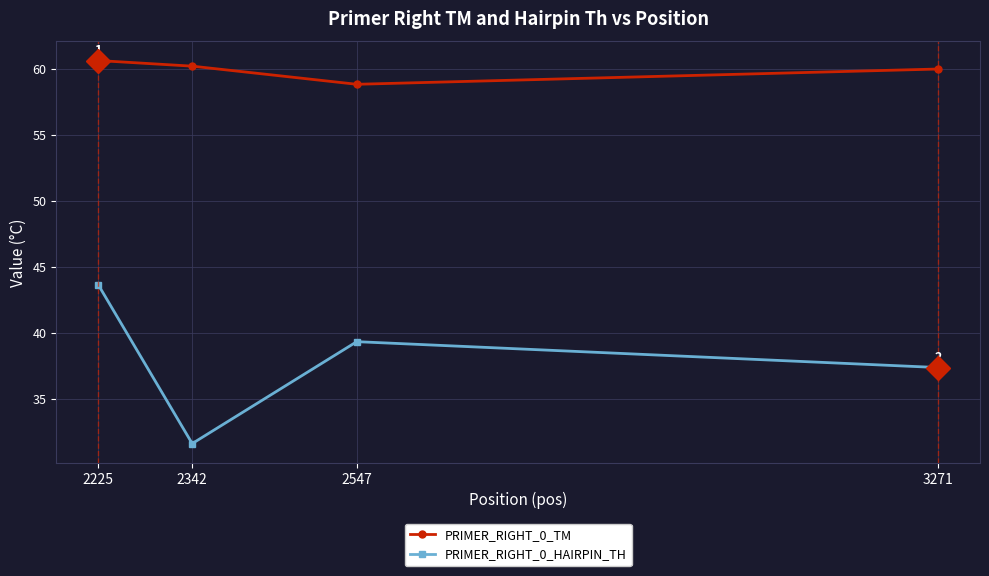

What is the sum of the PRIMER_RIGHT_0_TM values at 2547 and 3271?

118.8